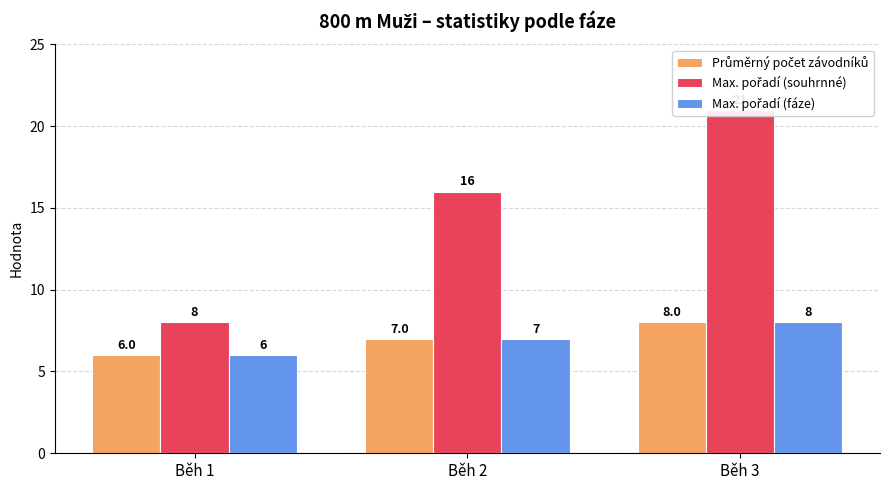

The Max. pořadí (souhrnné) series shows 11 at Běh 3. True or false?

False